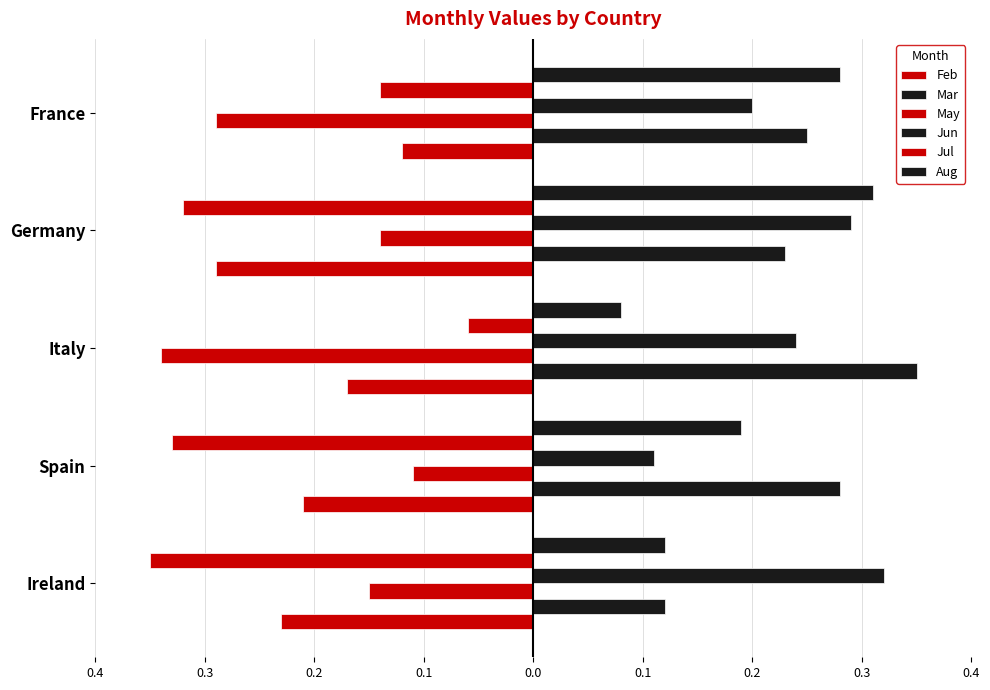

Count the number of categories in the chart.

5